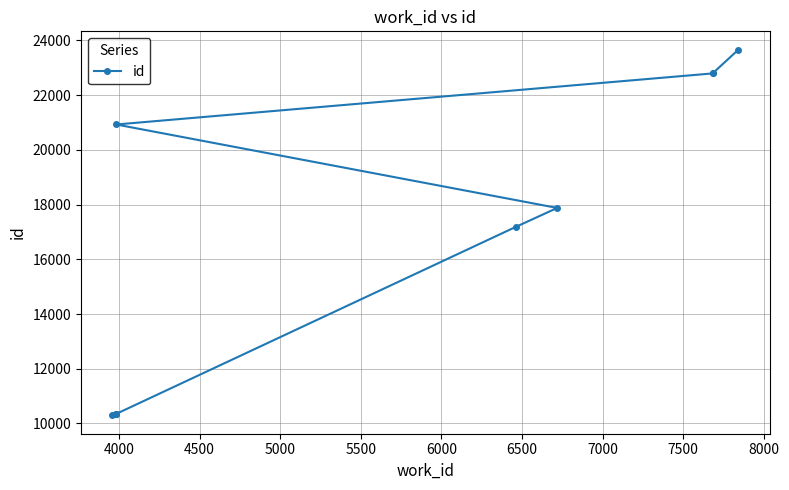

True or false: the data has more than 0 interior local peaks.

False